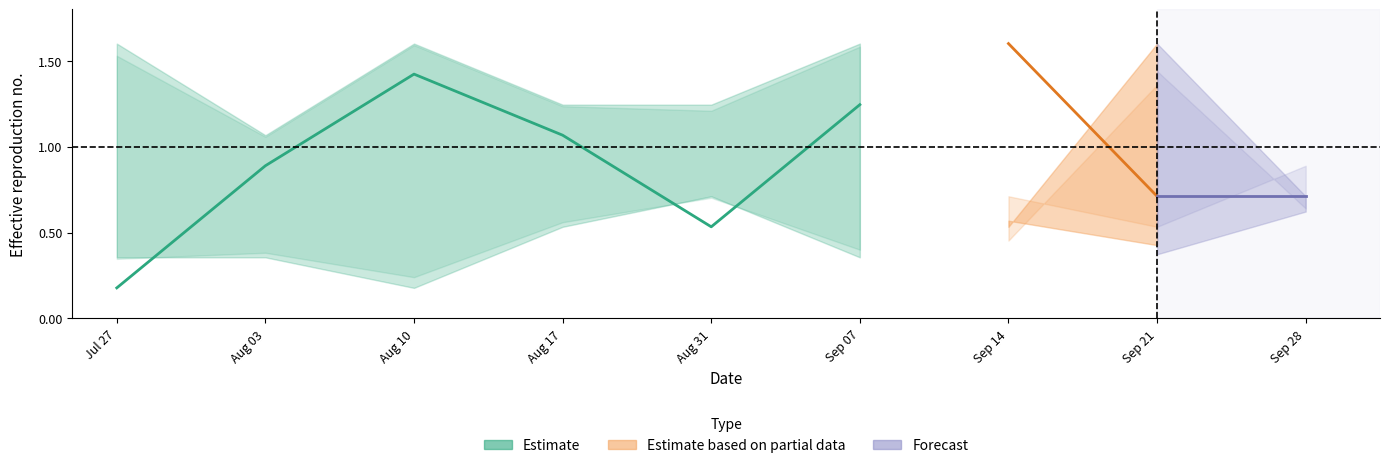

Reading right to left, transcribe all the data shown in this chart.

Sep 07=1.2	Aug 31=0.5	Aug 17=1.1	Aug 10=1.4	Aug 03=0.9	Jul 27=0.2